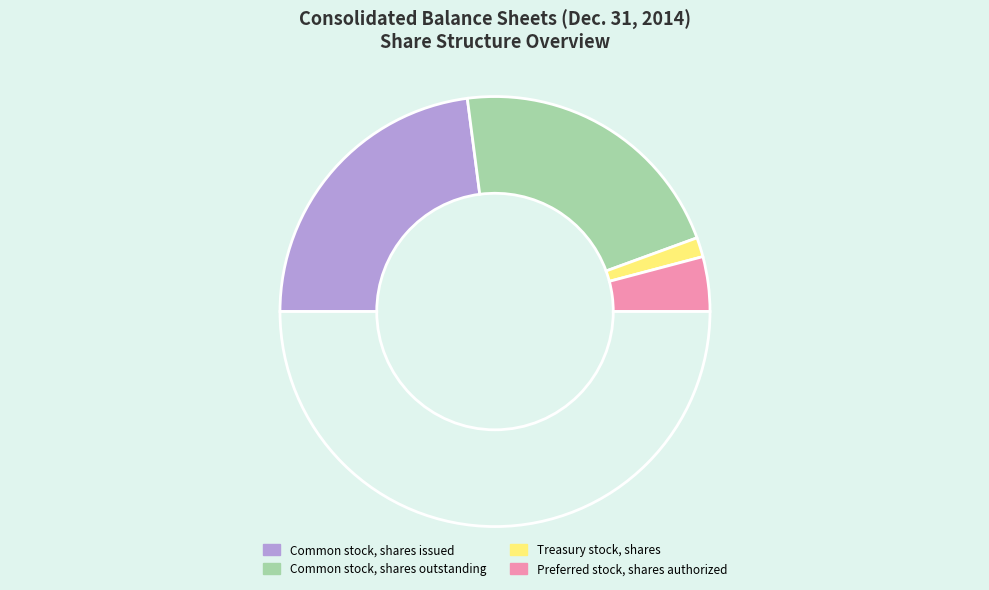

How many slices are in this pie chart?

5